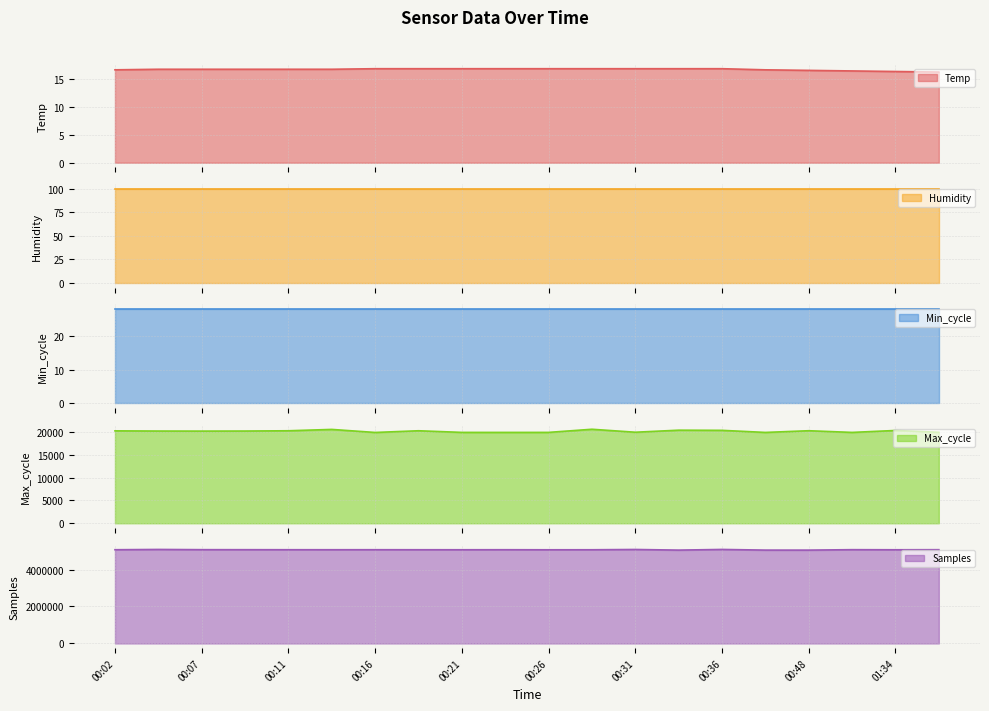

Does the chart display data point markers on the line(s)?

No